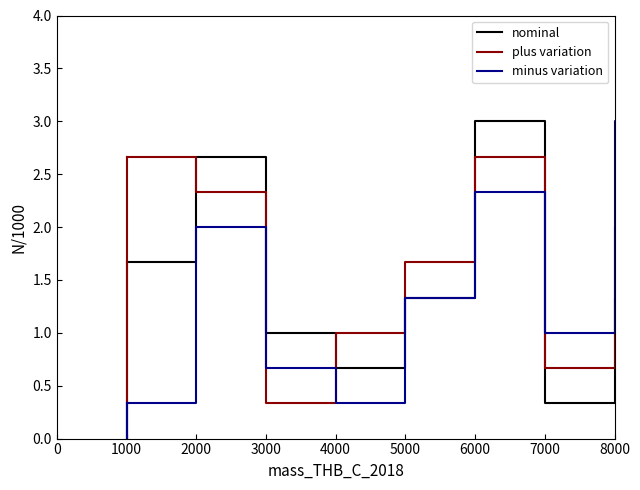

What is the difference between the second highest and second lowest values in the nominal series?

2.0